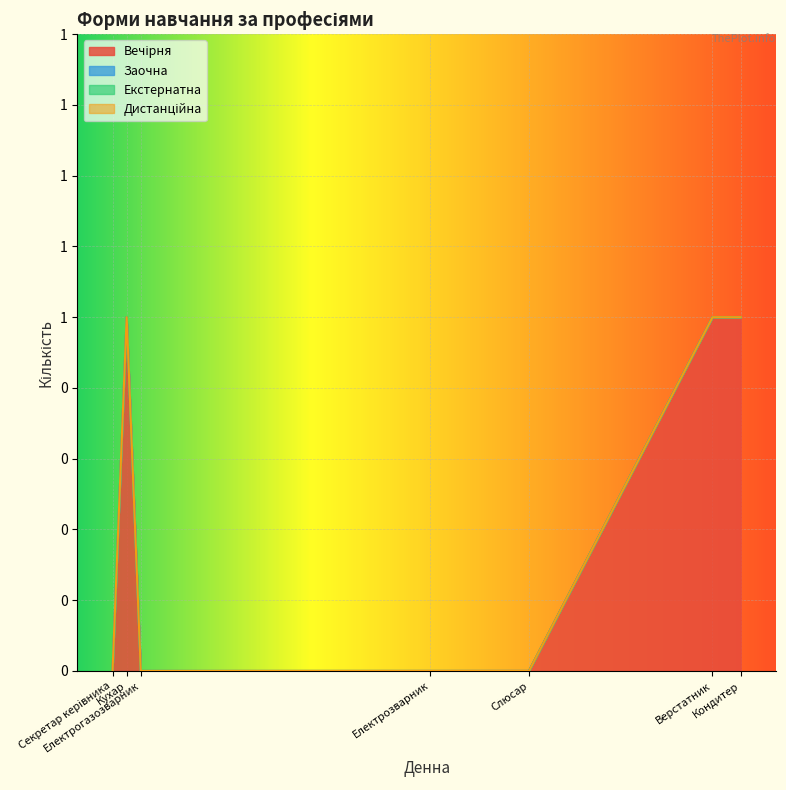

Does the chart display data point markers on the line(s)?

No